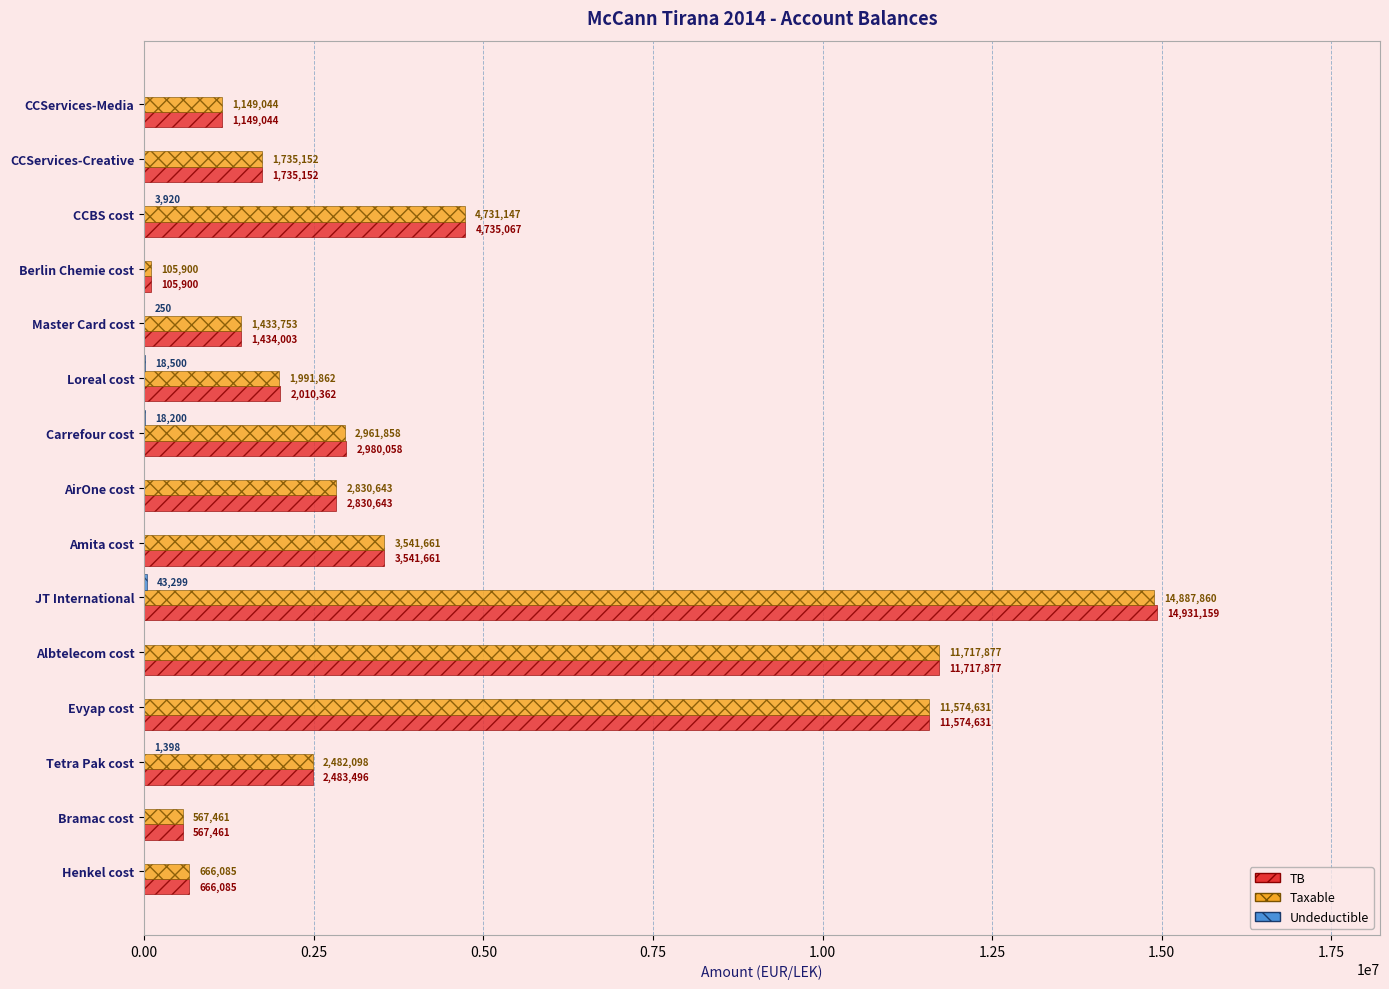

What is the maximum value shown in the chart?

14931158.8